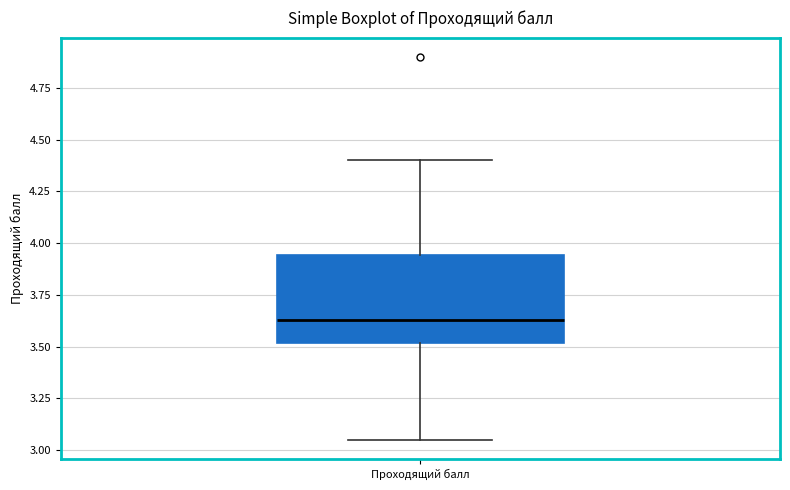

Read this box plot against the y-axis: the position of the median line, the range covered by the box, and the ends of both whiskers. The values are not printed on the chart, so give them approximately, as read against the axis.

median 3.65, box 3.50 to 3.95, whiskers 3.05 to 4.40